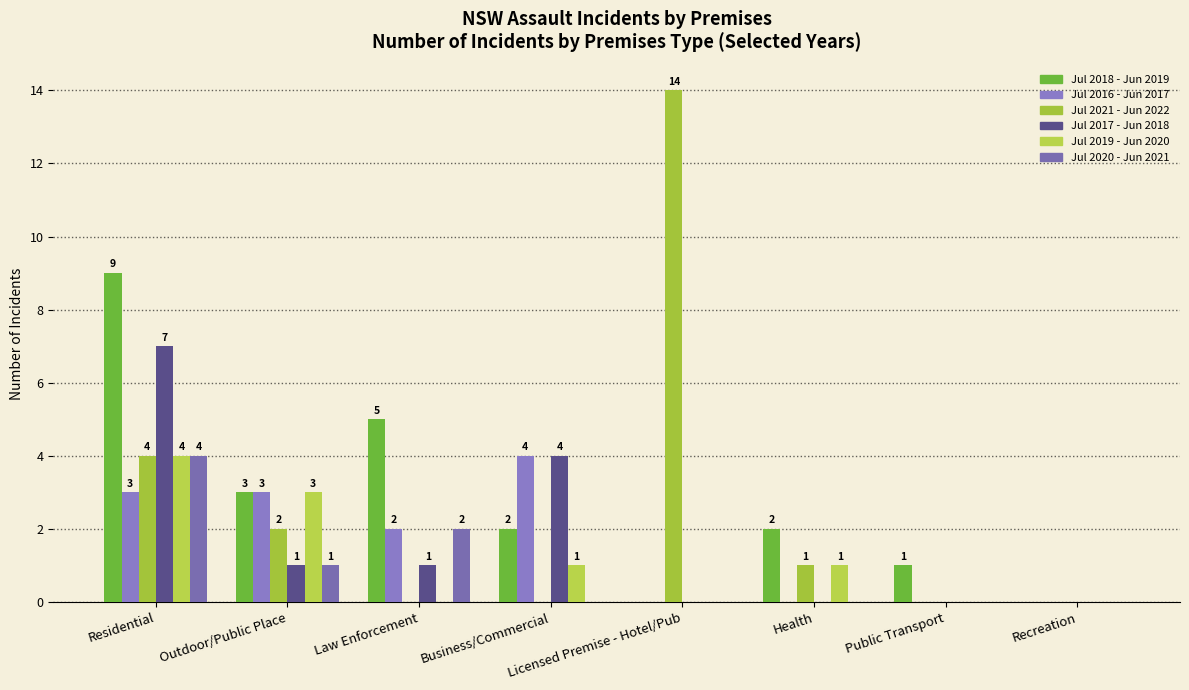

How many values in Jul 2018 - Jun 2019 are above zero?

6